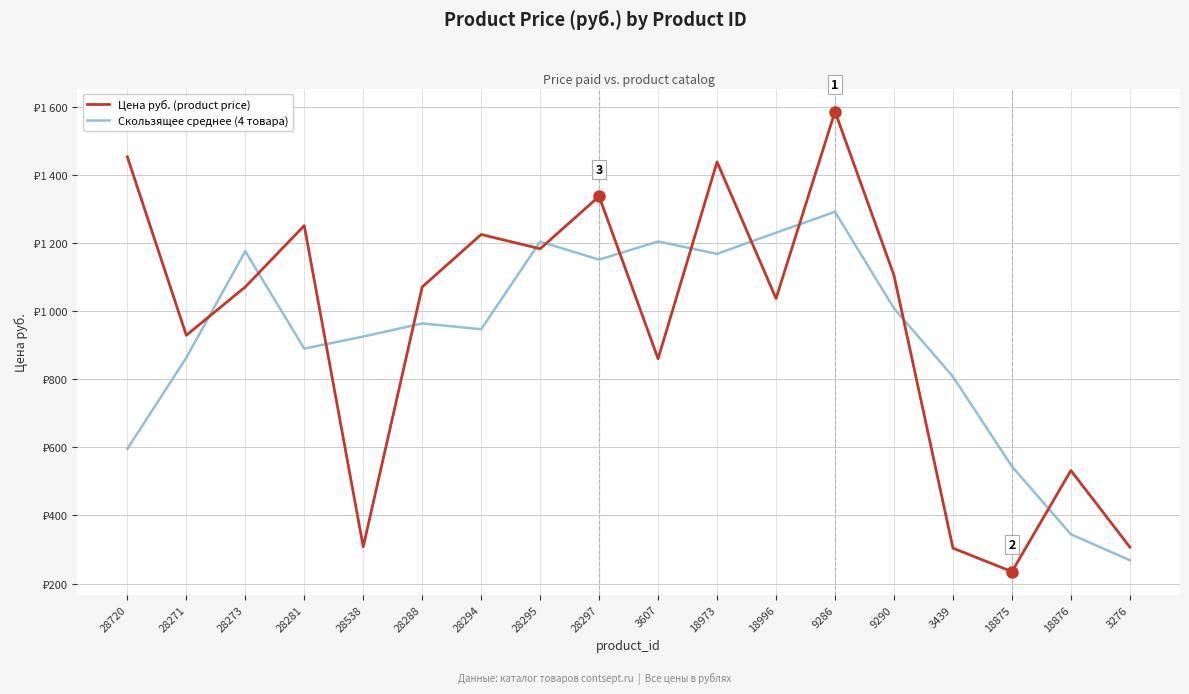

What is the label of the 18th point from the left?

3276